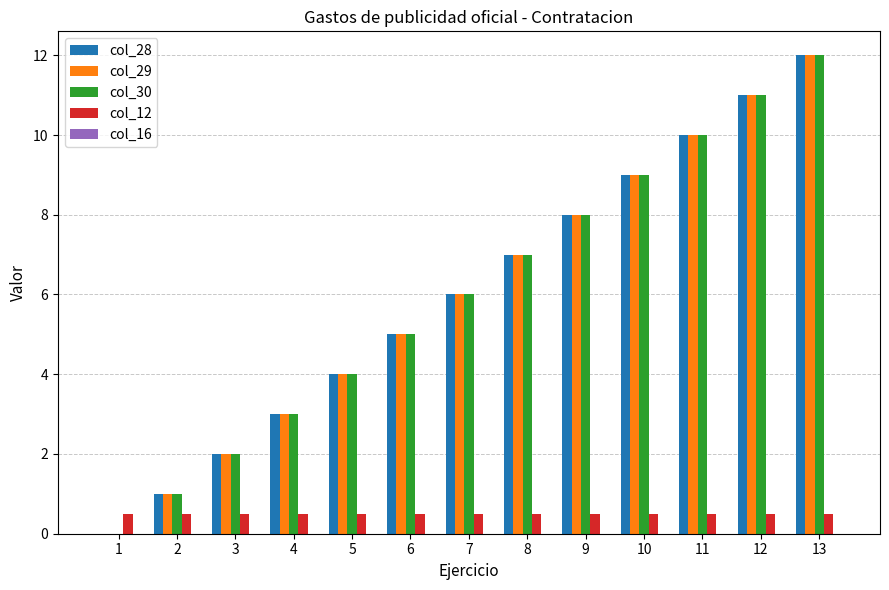

Count the number of categories in the chart.

13